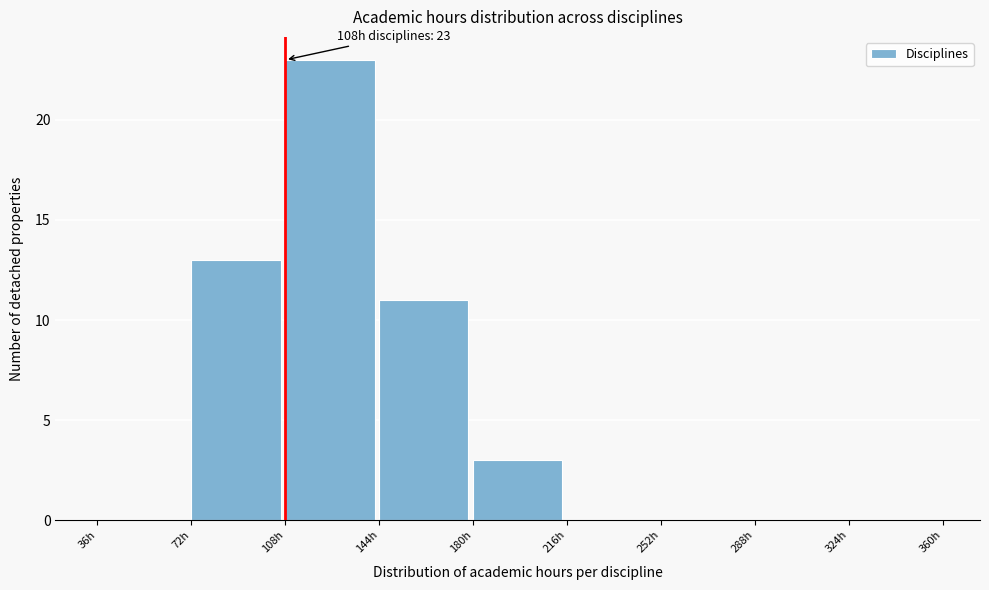

Which range on the x-axis has the tallest bar?

108 to 144